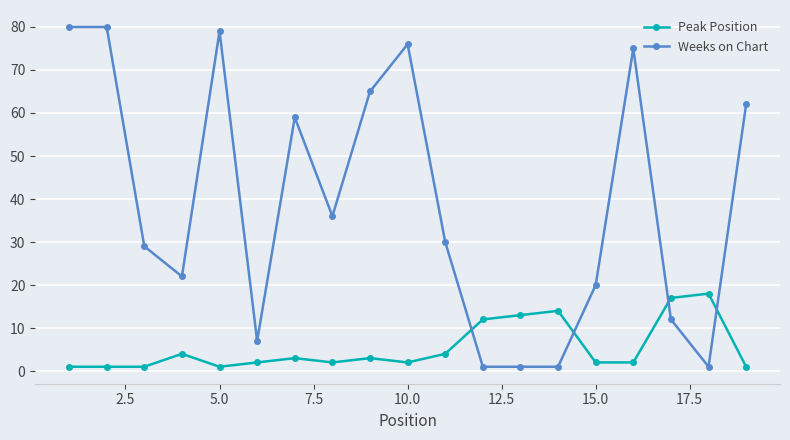

What is the difference between the maximum and minimum values in the Weeks on Chart series?

79